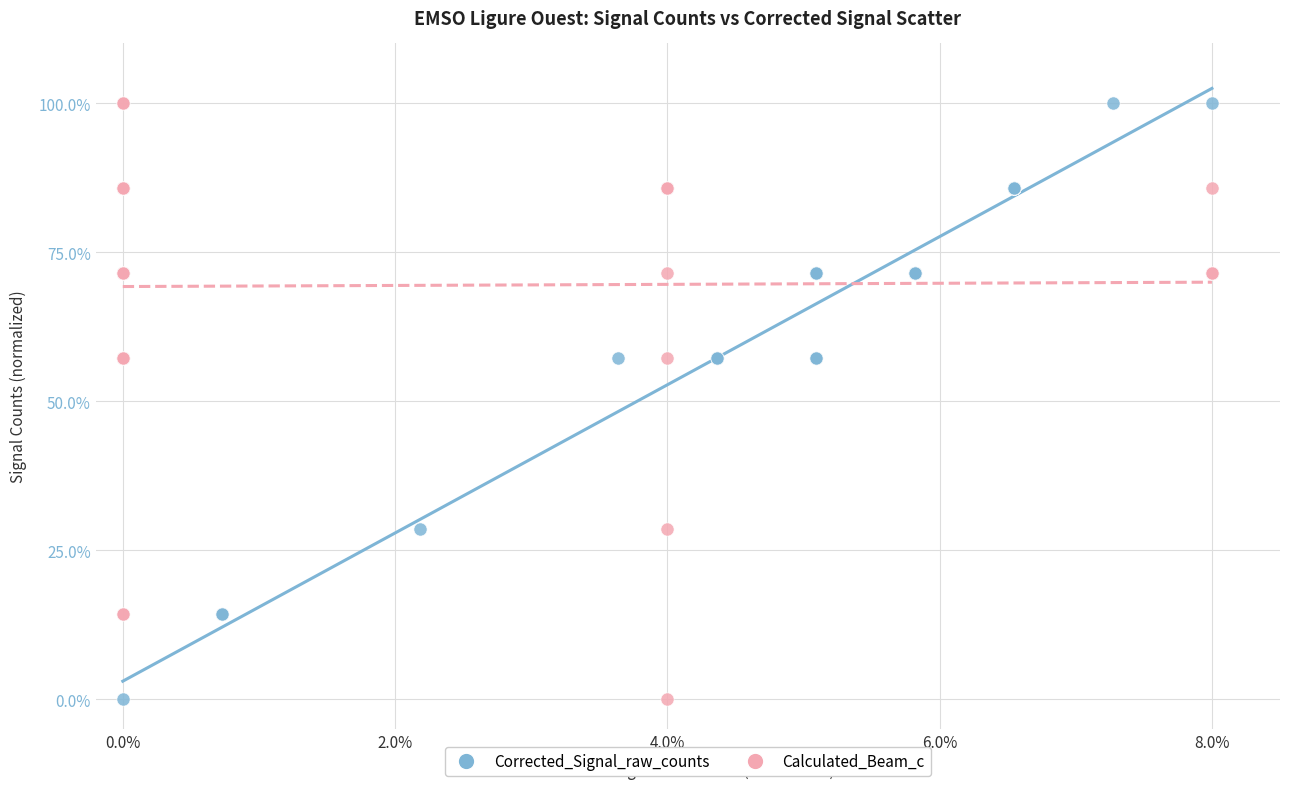

What are all the series names shown in the legend?

Corrected_Signal_raw_counts, Calculated_Beam_c